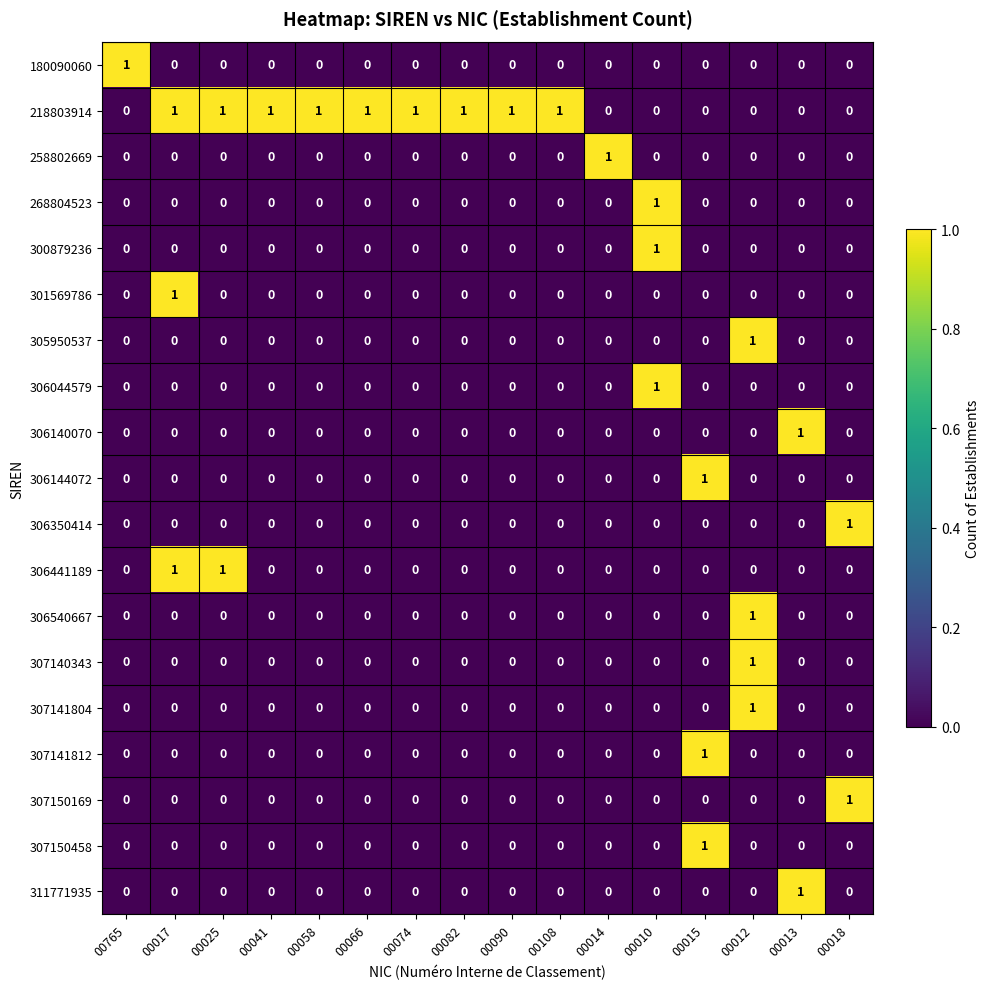

How many 306140070 values are between 0 and 1?

16